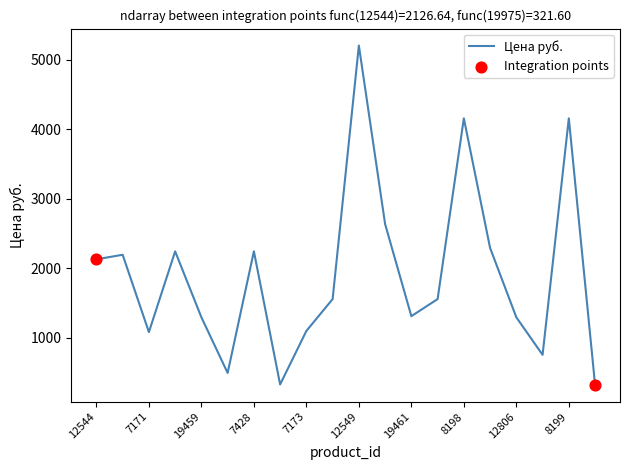

What is the difference between the maximum and minimum values?

4880.5